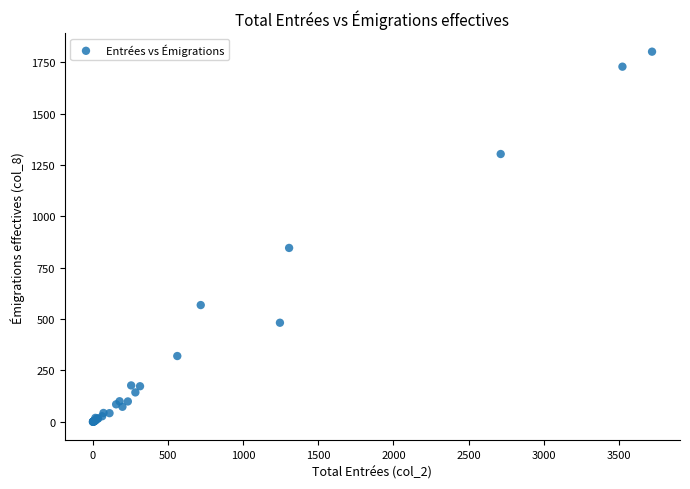

What Y value in the scatter plot is closest to 900?

846